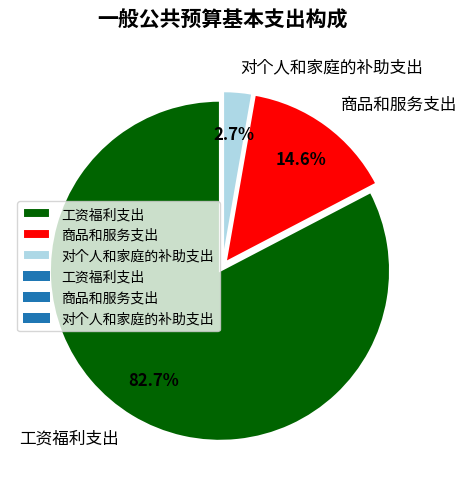

Which slice represents more than half of the pie?

工资福利支出